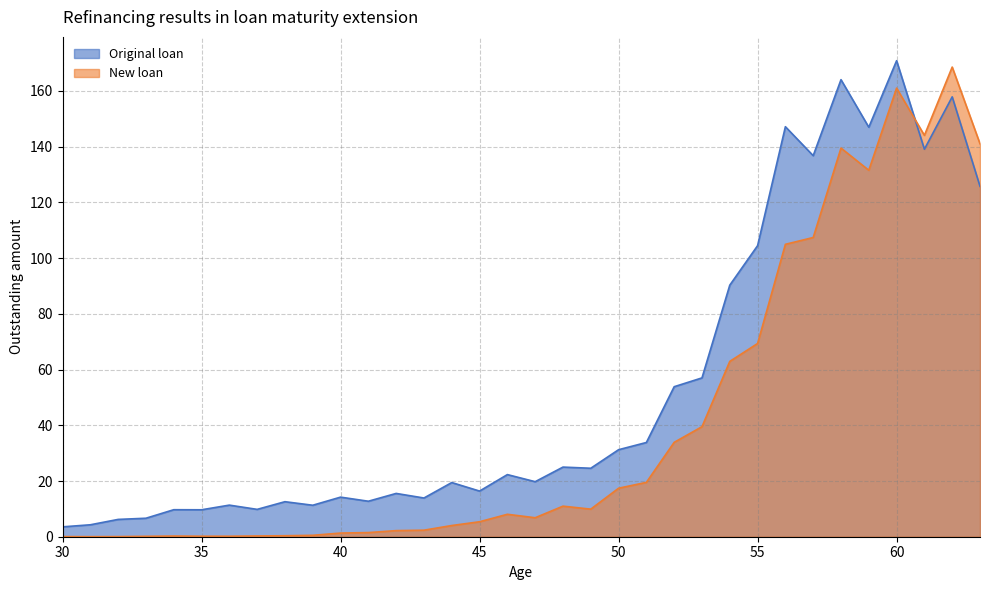

Which series changed the most between 33 and 45?

Original loan